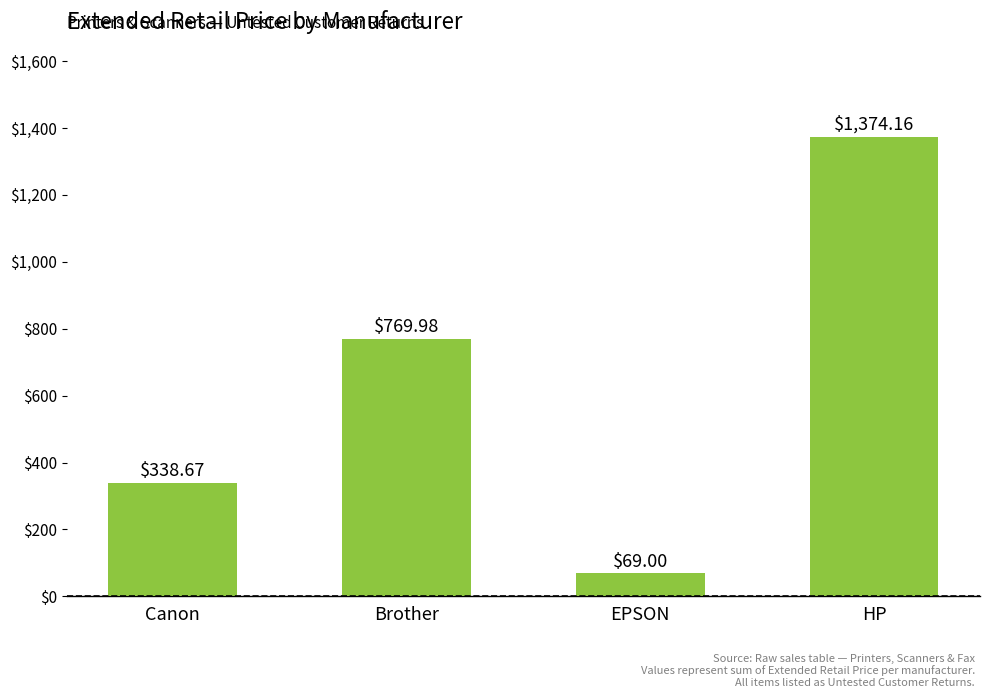

Reading left to right, extract all data points from this chart.

Canon=338.7	Brother=770.0	EPSON=69.0	HP=1374.2